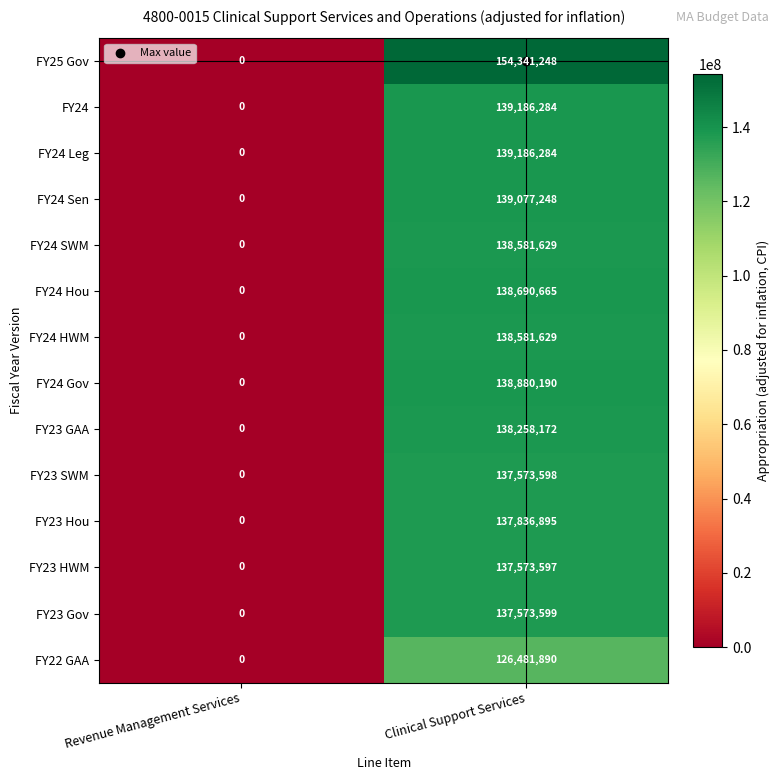

Which series changed the most between Revenue Management Services and Clinical Support Services?

FY25 Gov